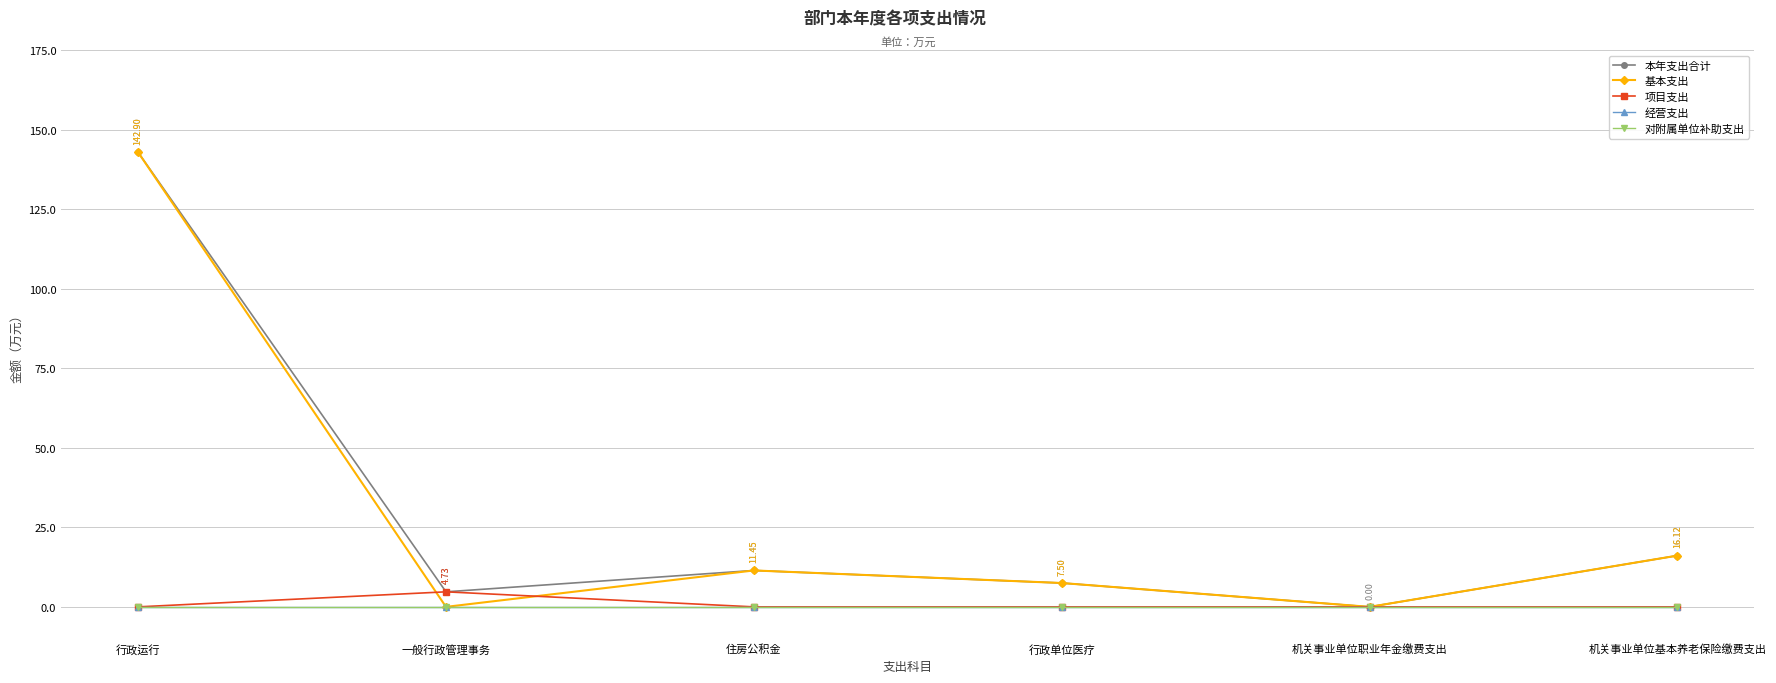

The value of 对附属单位补助支出 at 机关事业单位基本养老保险缴费支出 is 0.0. True or false?

True